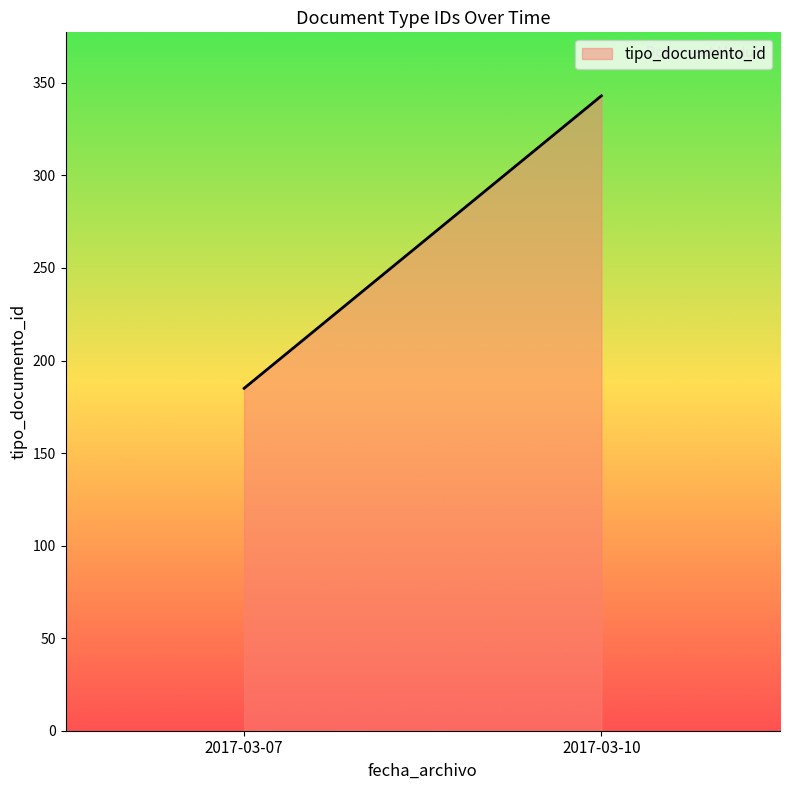

Approximately how many times larger is the value at 2017-03-10 compared to 2017-03-07?

1.9